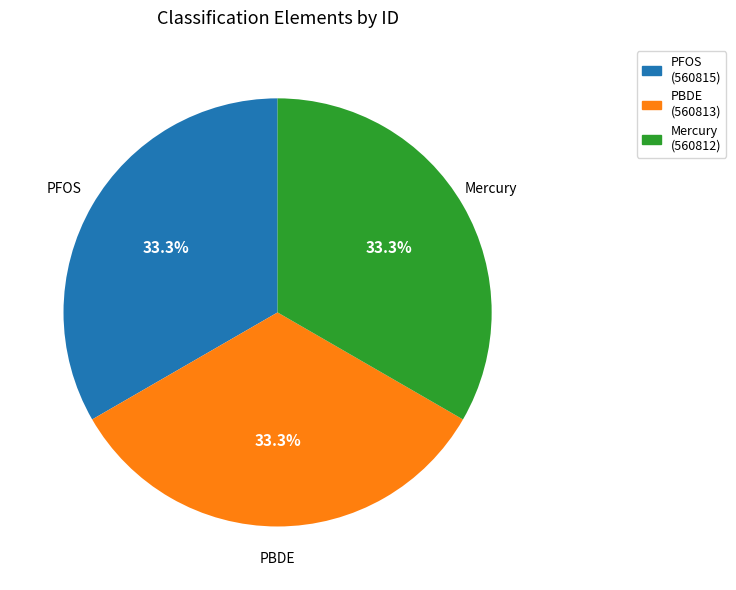

Is there a majority slice in this chart?

No